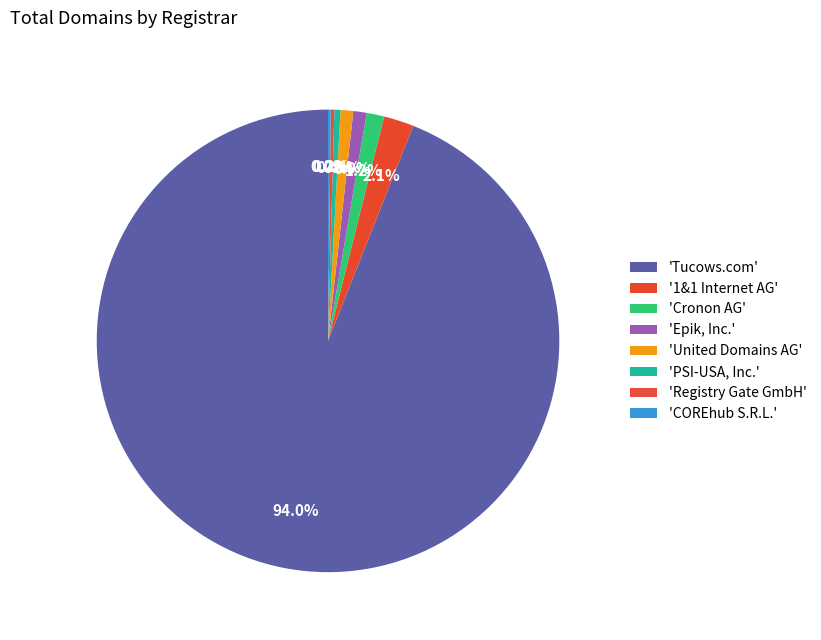

Rank the categories by value from highest to lowest.

Tucows.com, 1&1 Internet AG, Cronon AG, Epik, Inc., United Domains AG, PSI-USA, Inc., Registry Gate GmbH, COREhub S.R.L., Key-Systems LLC, Mesh Digital Limited, InterNetworX Ltd., Vautron Rechenzentrum, http.net Internet Gmbh, Variomedia AG, Ledl.net GmbH, CPS-Datensysteme GmbH, 1API GmbH